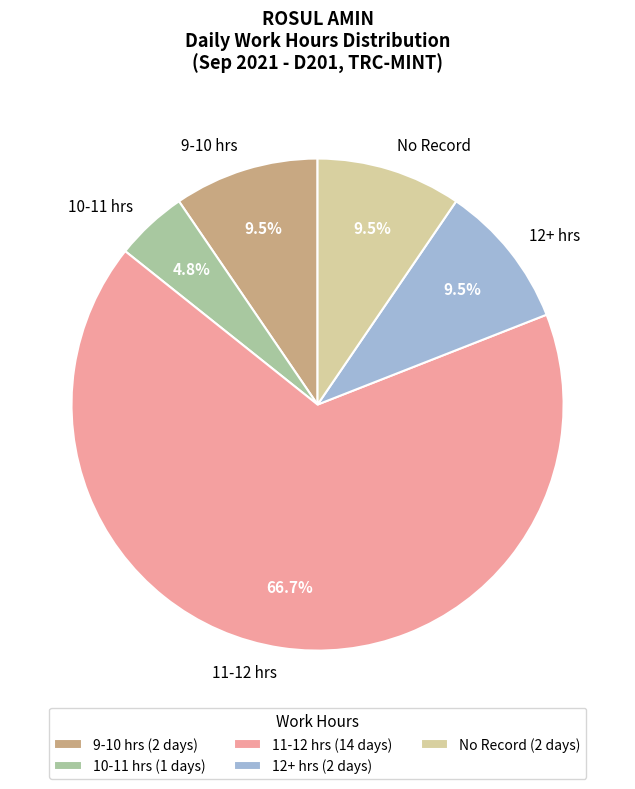

Between 12+ hrs and 11-12 hrs, which is larger?

11-12 hrs